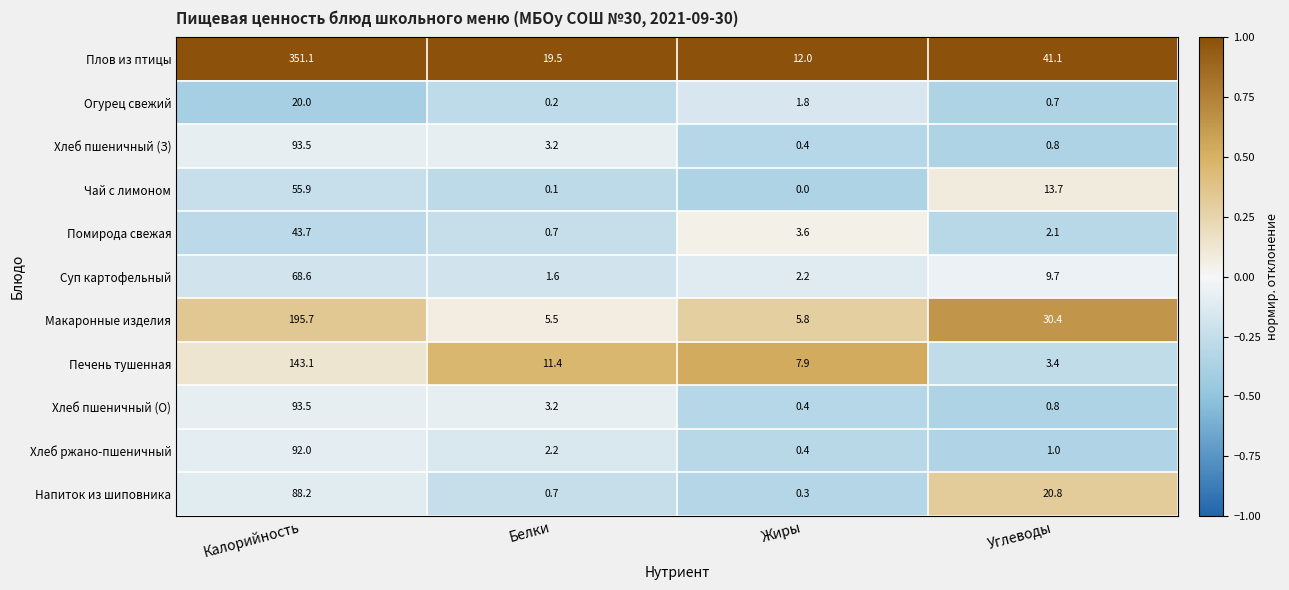

List the labels in order of Хлеб пшеничный (О) value, largest first.

Калорийность, Белки, Углеводы, Жиры